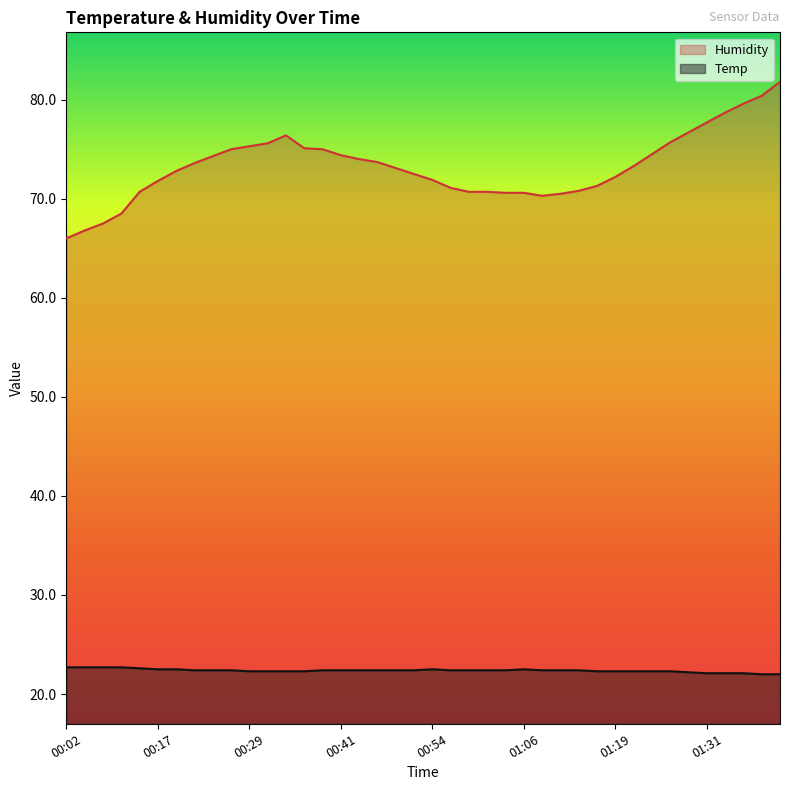

What is the greatest value displayed?

81.8